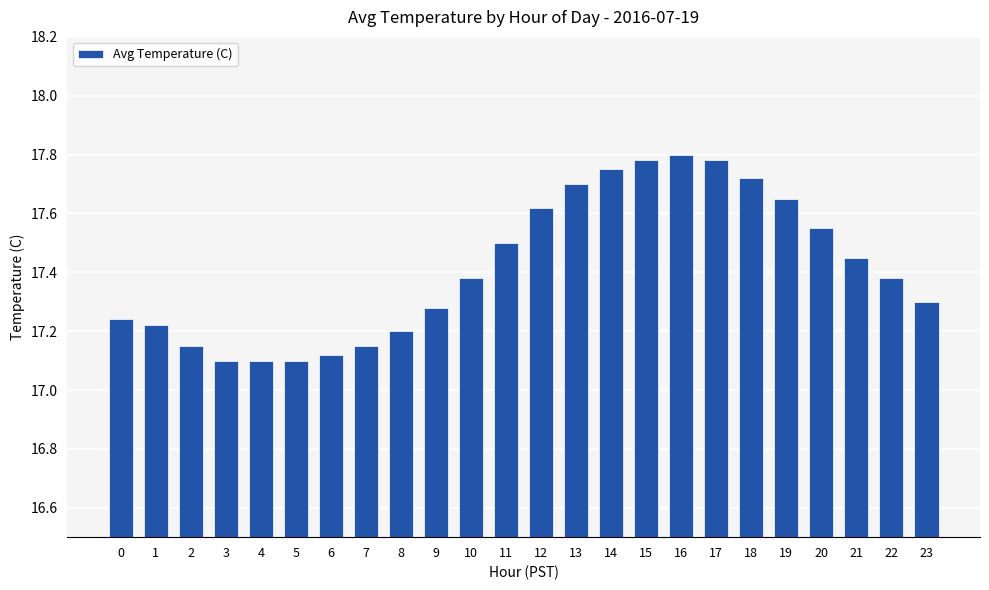

What is the sum of the values at 21 and 17?

35.2